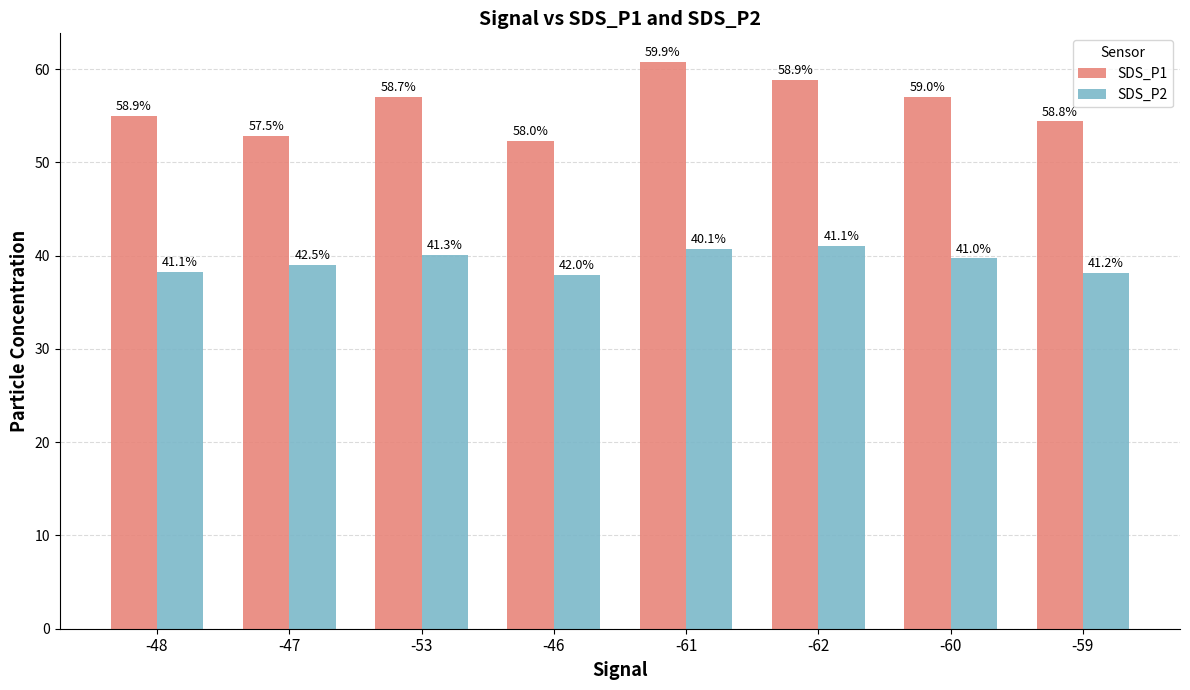

Count the number of data series in this chart.

2